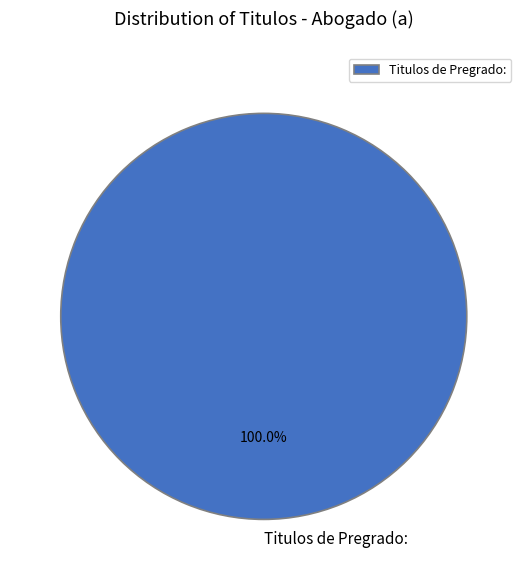

Rank the categories by value from highest to lowest.

Titulos de Pregrado: